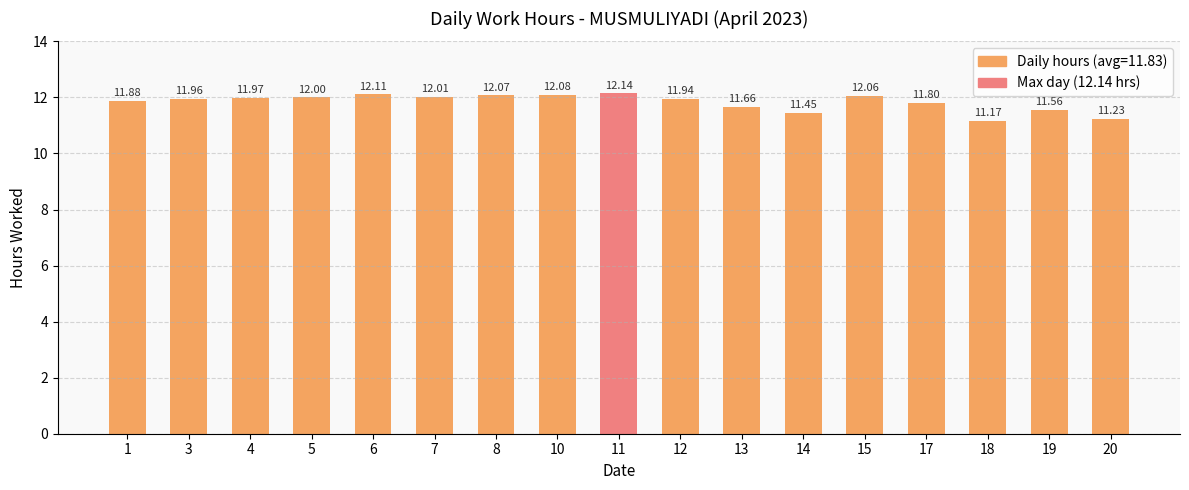

Rank the categories by value from highest to lowest.

11, 6, 10, 8, 15, 7, 5, 4, 3, 12, 1, 17, 13, 19, 14, 20, 18